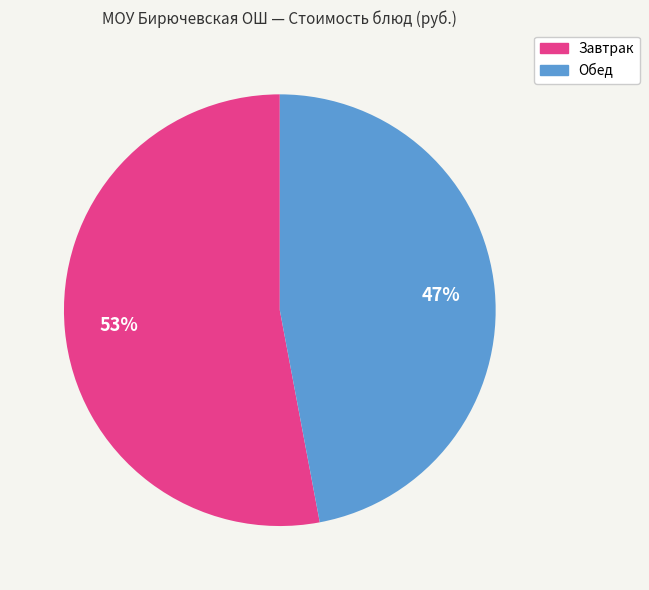

To the nearest percent, what is the average slice percentage?

50%